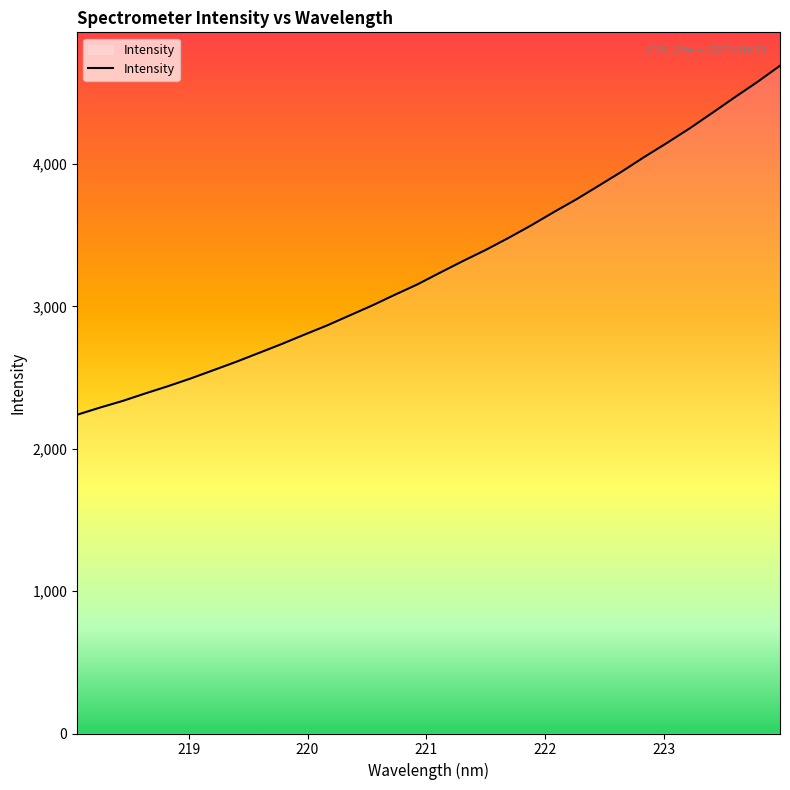

True or false: there are more than 2 points higher than both neighbors.

False